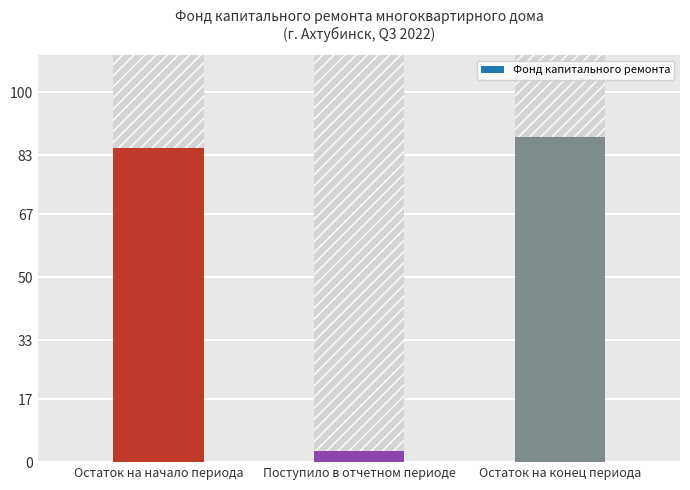

Reading left to right, transcribe all the data shown in this chart.

84.9	3.0	87.9